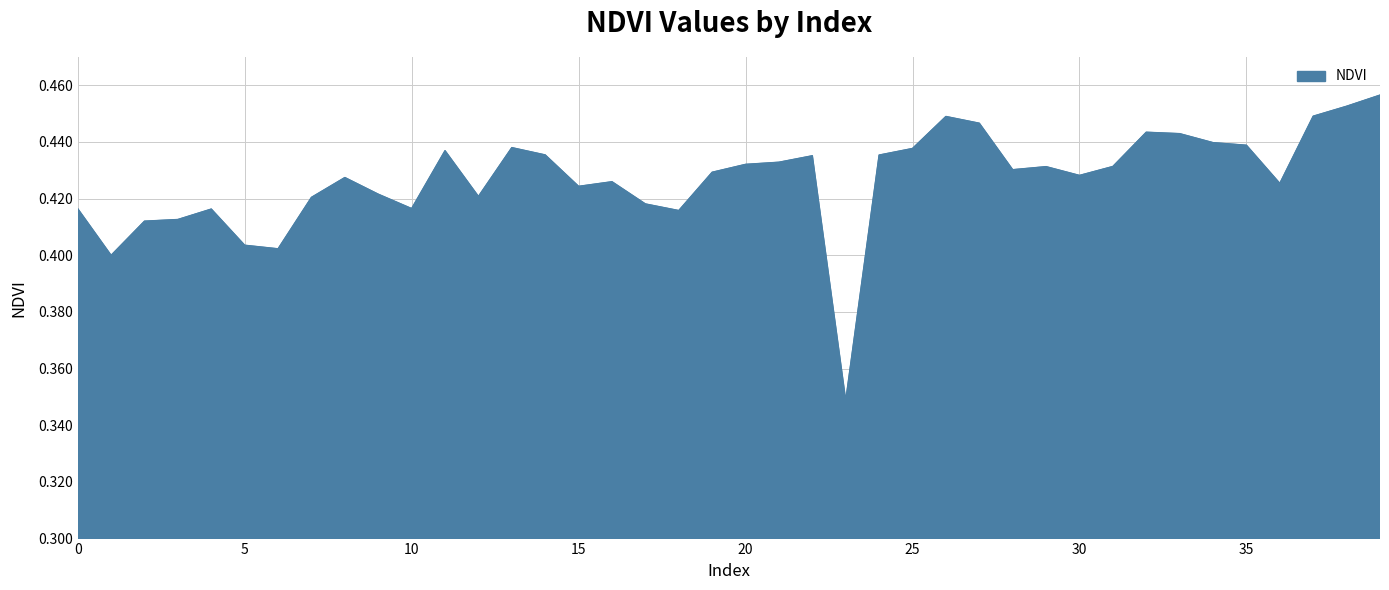

List the labels in order of value, largest first.

39, 38, 37, 26, 27, 32, 33, 34, 35, 13, 25, 11, 14, 24, 22, 21, 20, 31, 29, 28, 19, 30, 8, 16, 36, 15, 9, 12, 7, 17, 10, 0, 4, 18, 3, 2, 5, 6, 1, 23